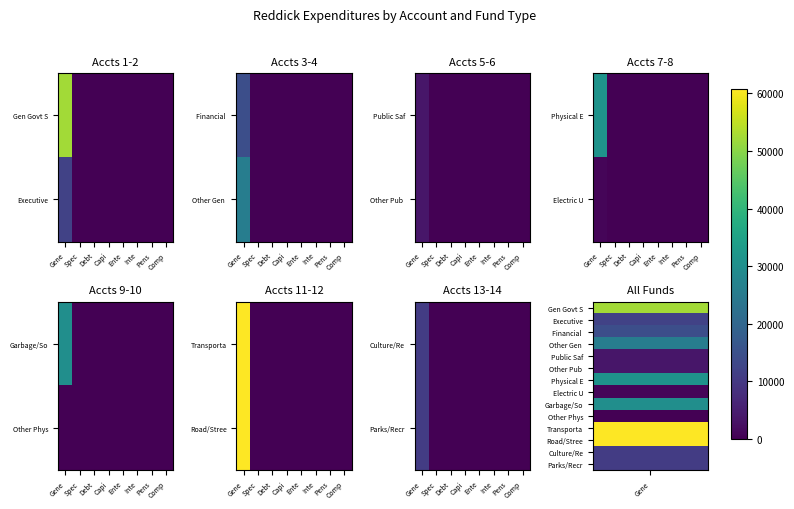

How many positive values does the Parks/Recr series have?

1